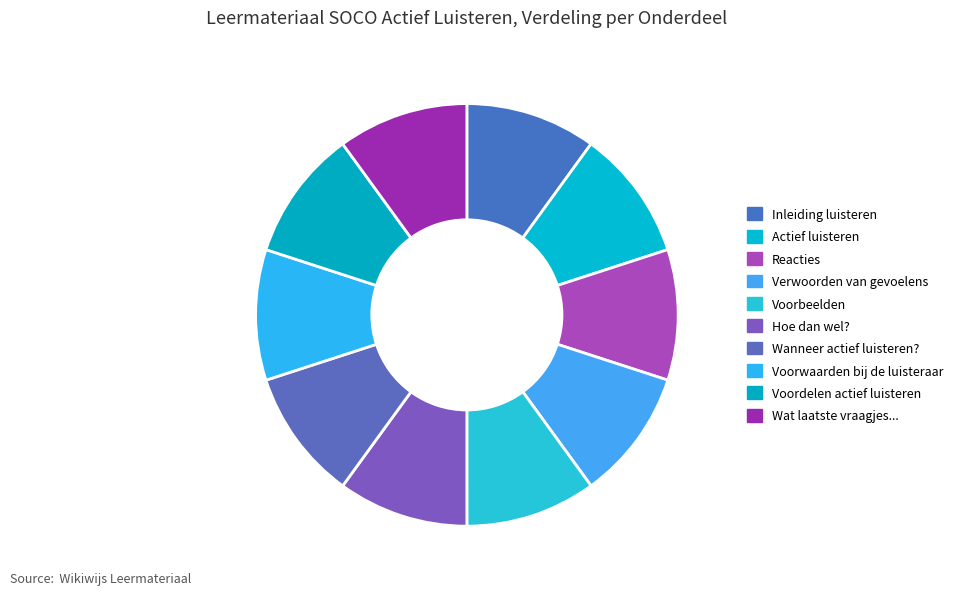

Is the sum of Voordelen actief luisteren and Reacties greater than half?

No